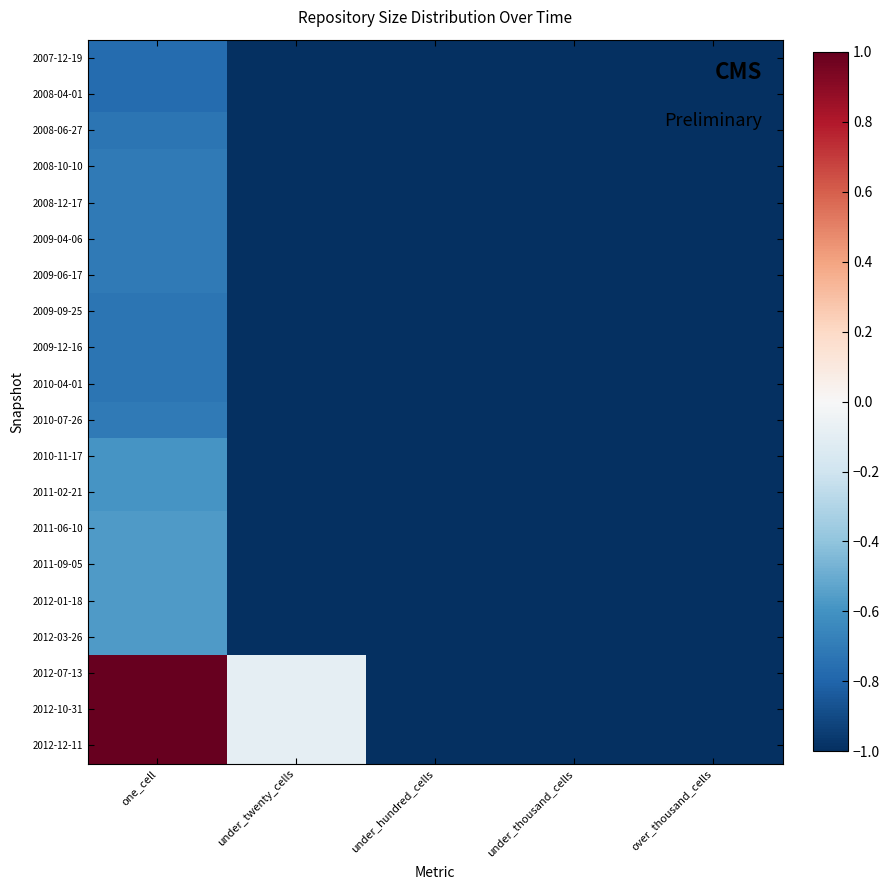

Which series has the widest spread of values?

2012-07-13